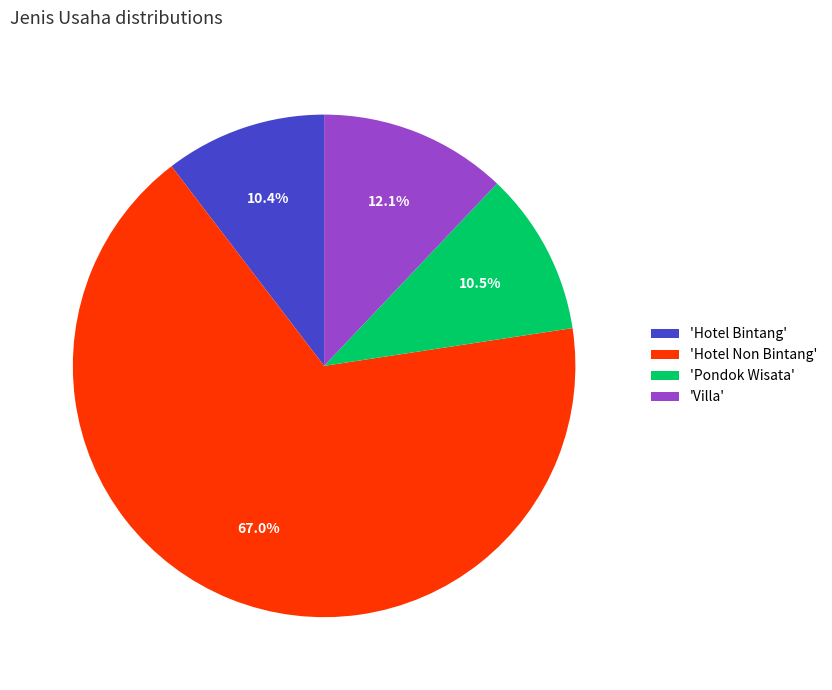

Do 'Pondok Wisata' and 'Villa' together represent more than half of the pie?

No